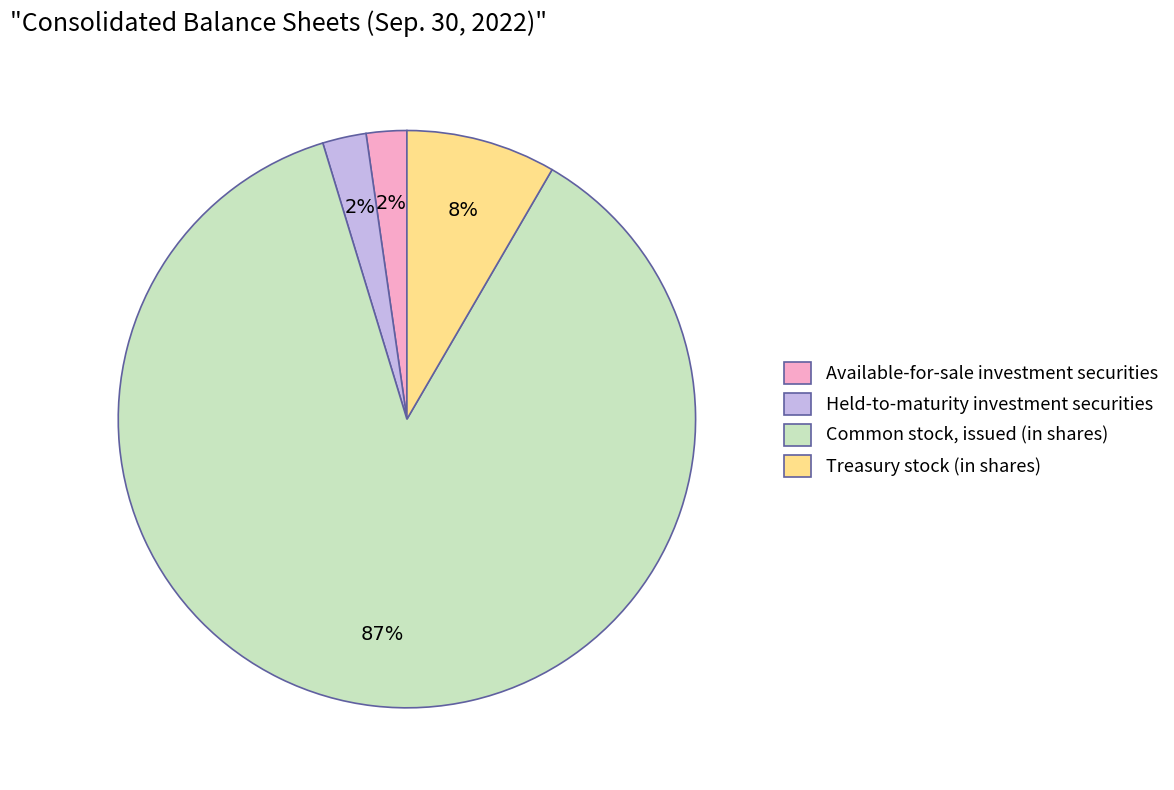

To the nearest percent, what is the average slice percentage?

25%